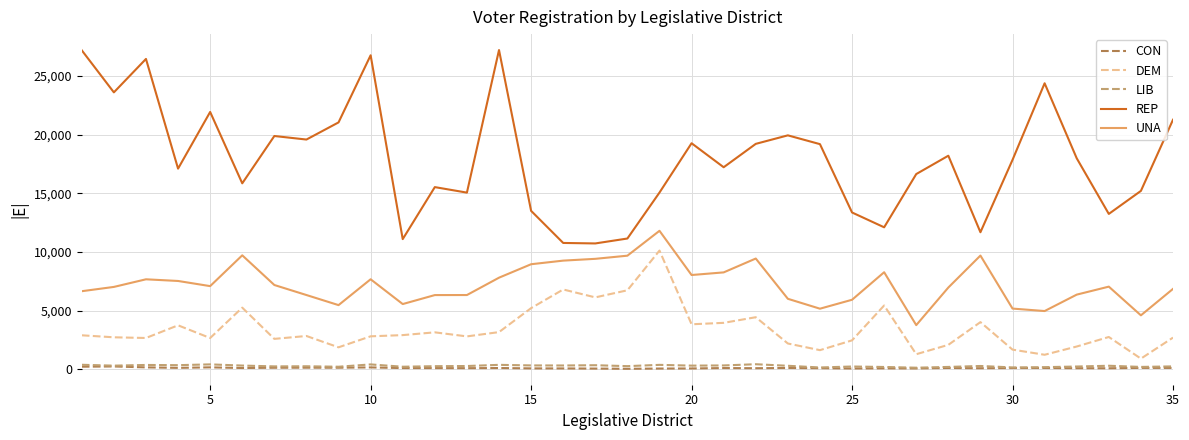

What is the difference between the maximum and second lowest values in the UNA series?

7200